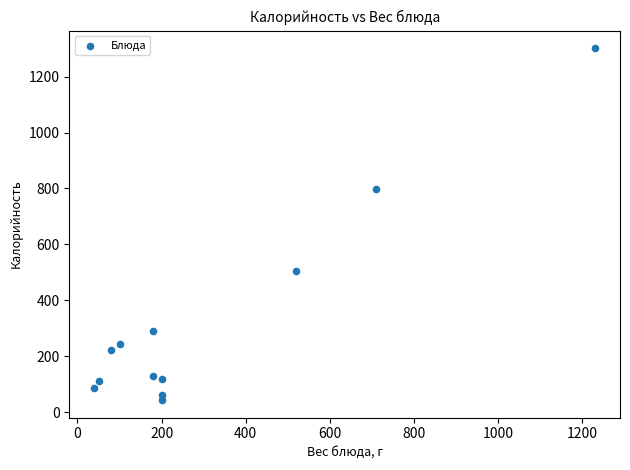

What is the average X value?

307.5